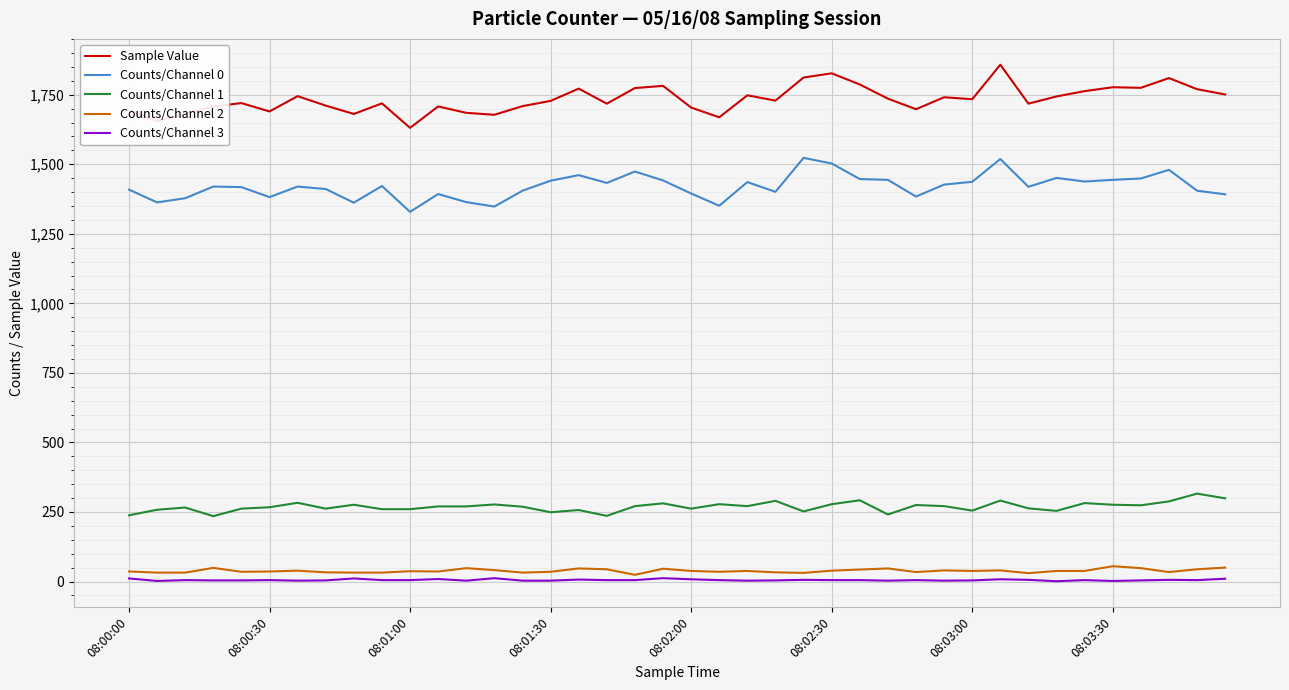

What are all the series names shown in the legend?

Sample Value, Counts/Channel 0, Counts/Channel 1, Counts/Channel 2, Counts/Channel 3